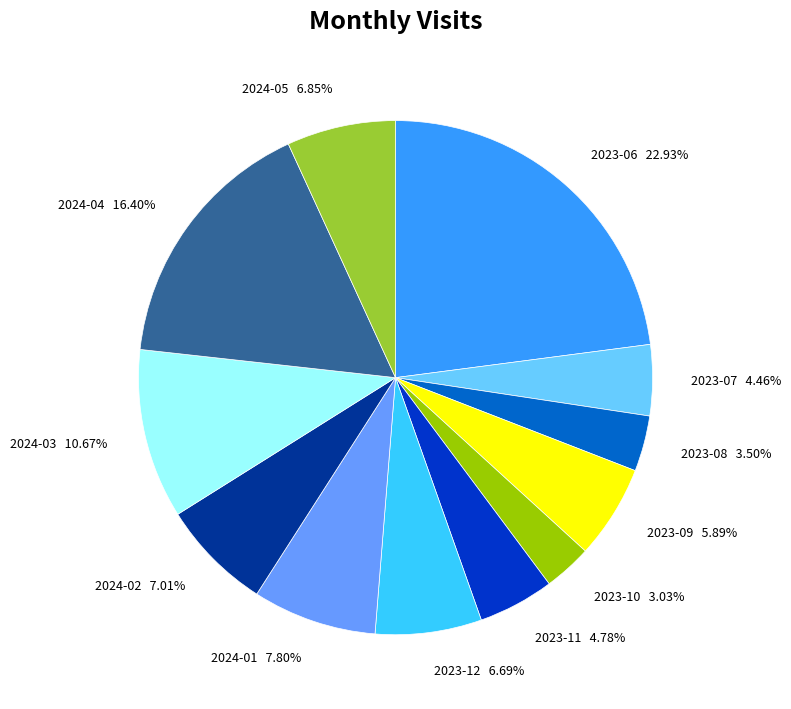

What percentage do 2023-11 and 2023-07 together represent?

9.2%